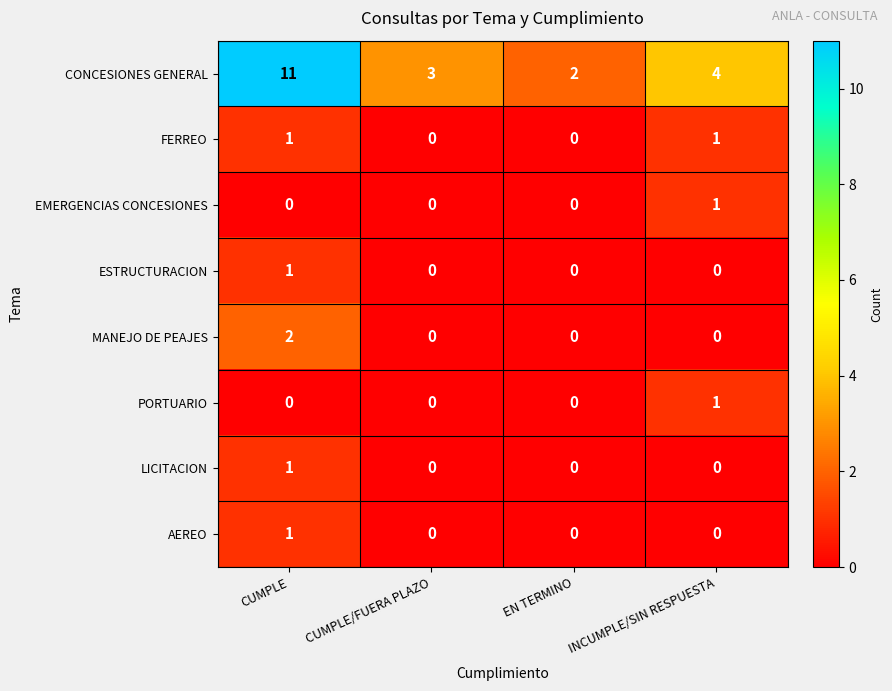

What is the spread (max minus min) of values at EN TERMINO?

2